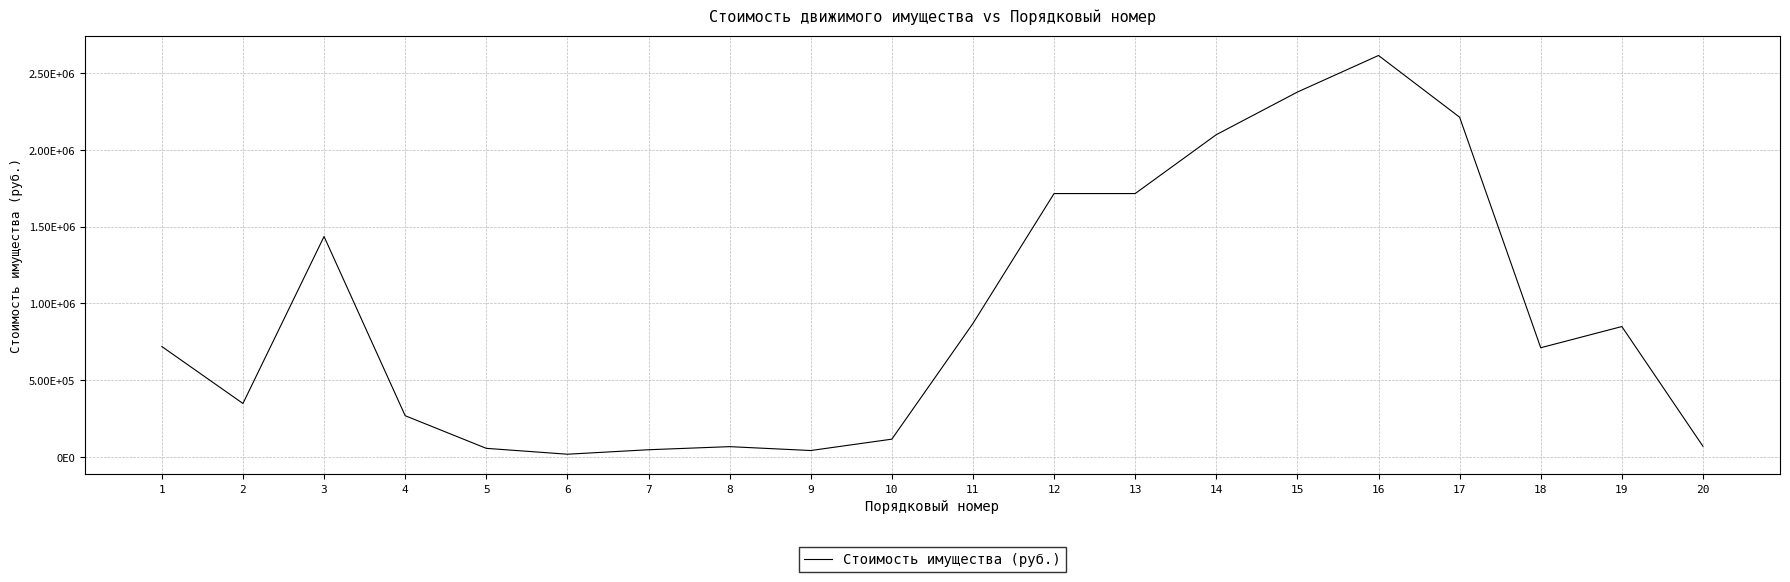

Does the chart have visible grid lines?

Yes